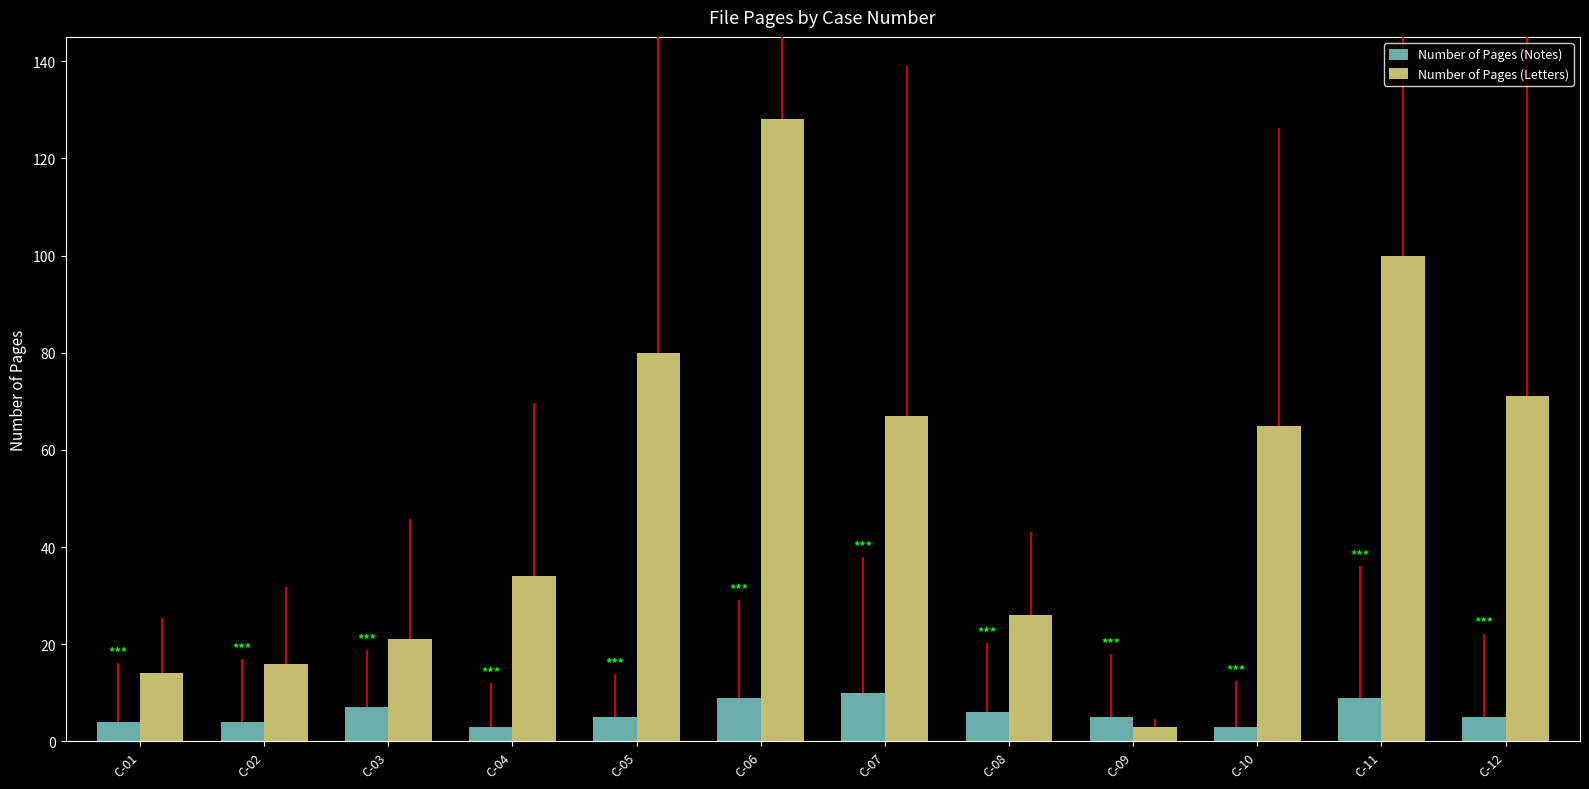

True or false: Number of Pages (Letters) has a value of 28 at C-02.

False